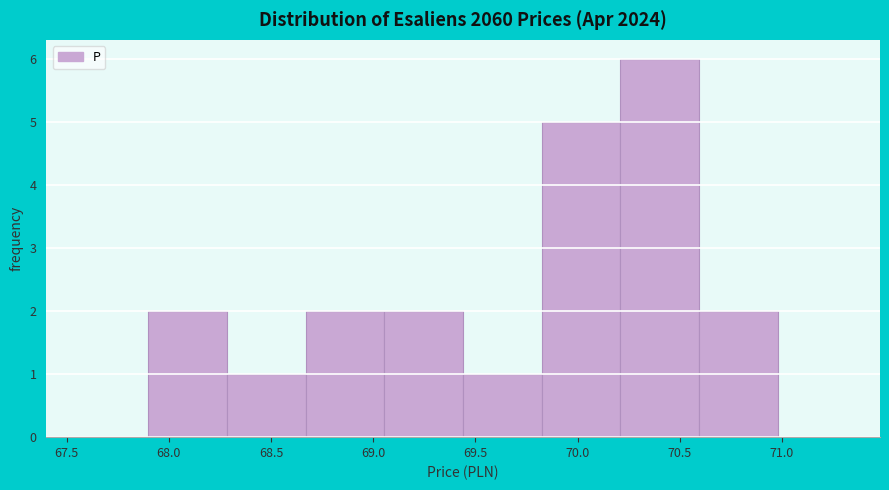

Over which range of the x-axis is the bar tallest?

70.210 to 70.595